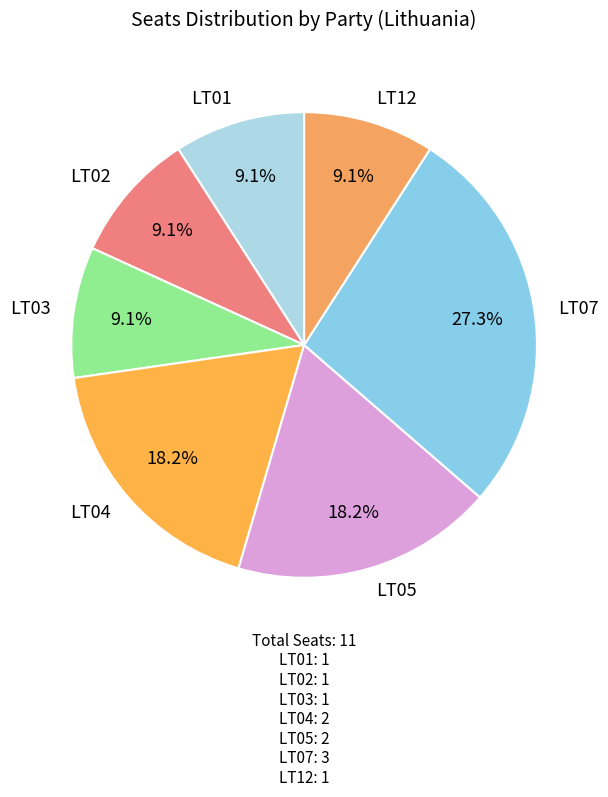

Between LT07 and LT12, which is larger?

LT07